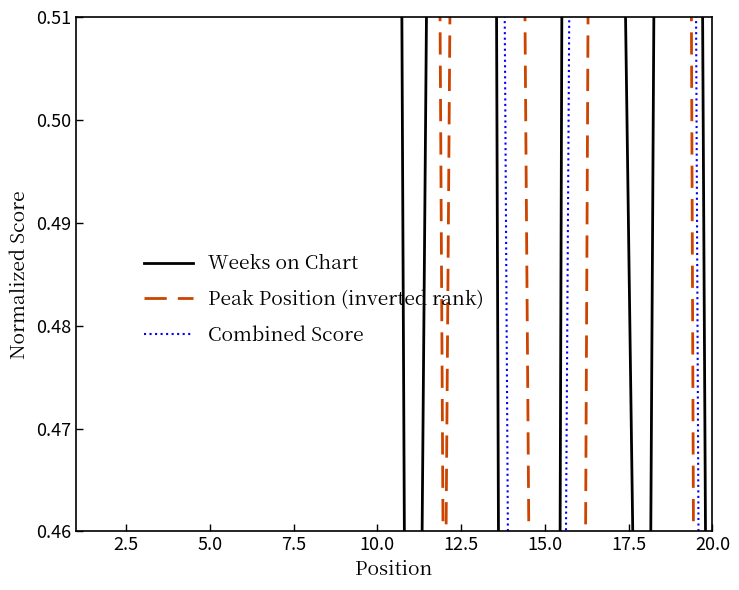

What is the difference between the Peak Position (inverted rank) values at 9 and 2.5?

0.1